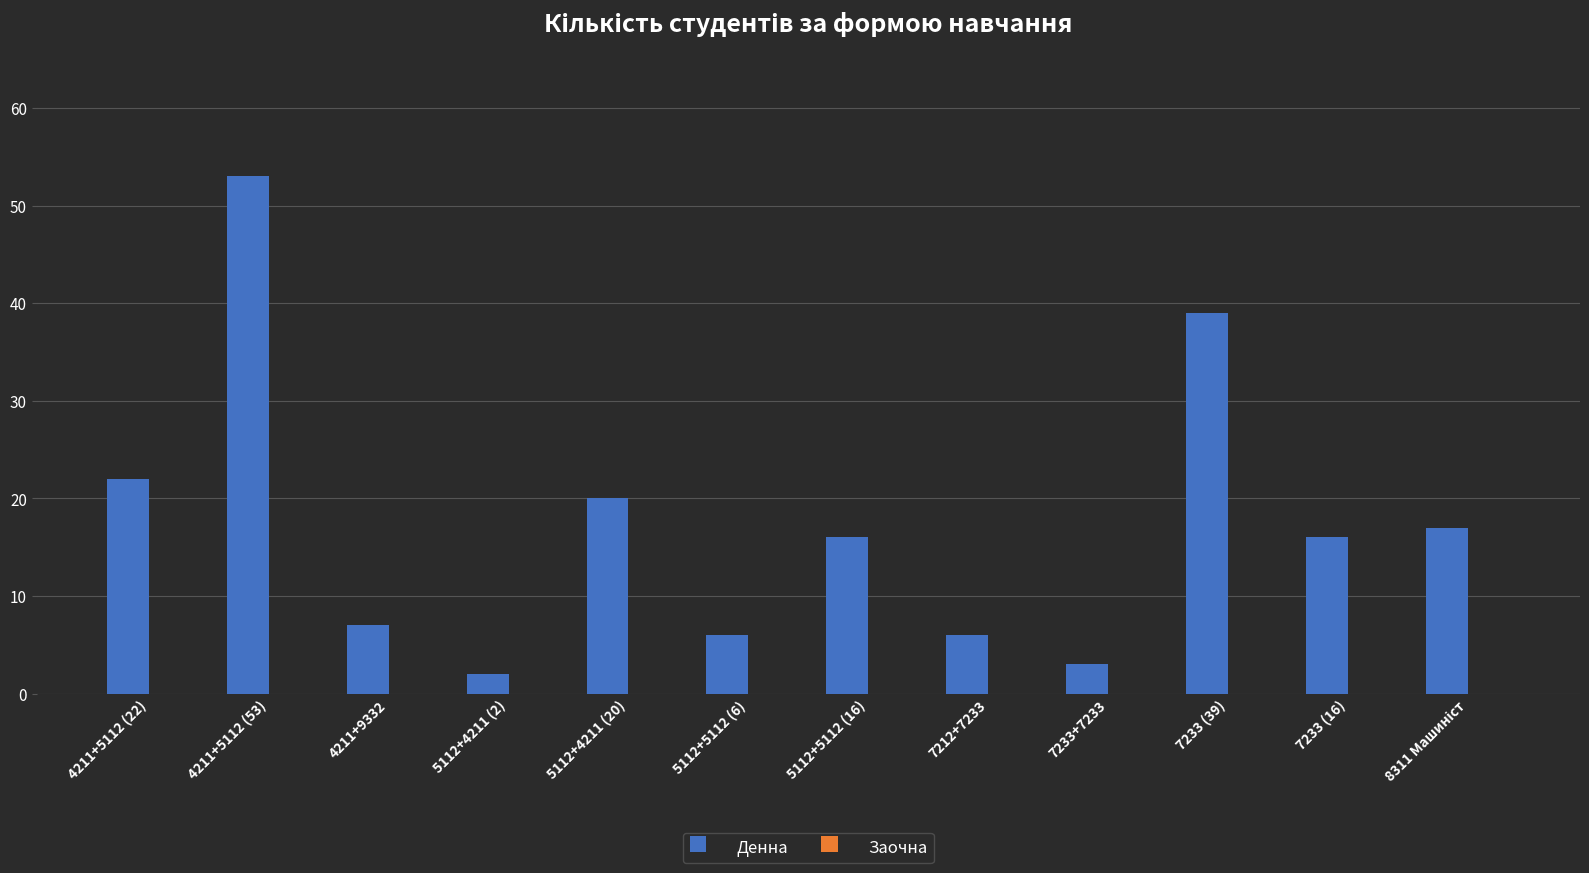

Count the number of categories in the chart.

12